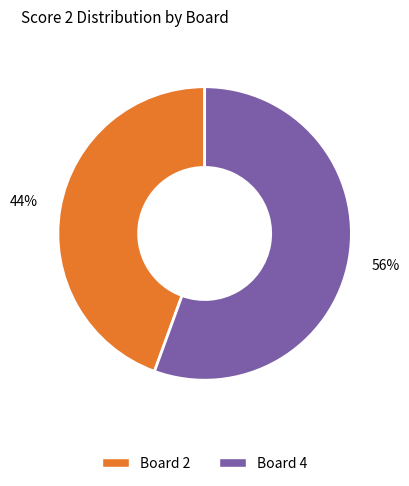

Is there any slice that represents more than half of the pie?

Yes